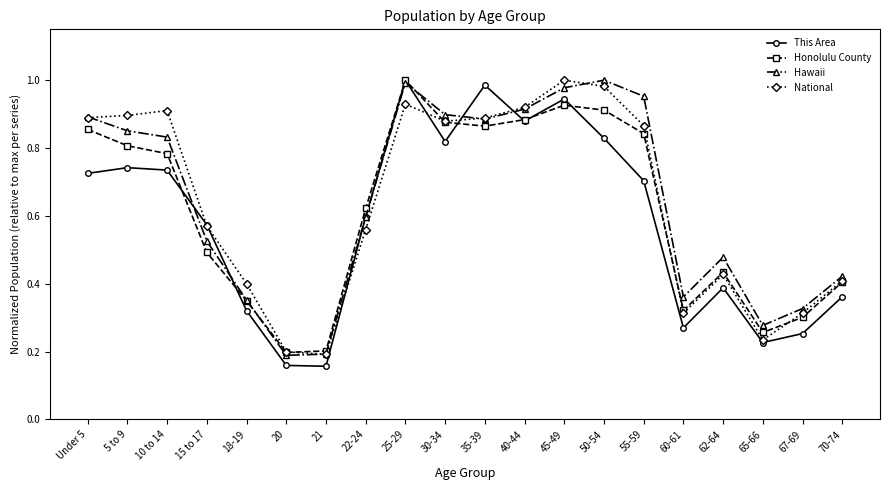

The value of Honolulu County at 65-66 is 0.3. True or false?

True